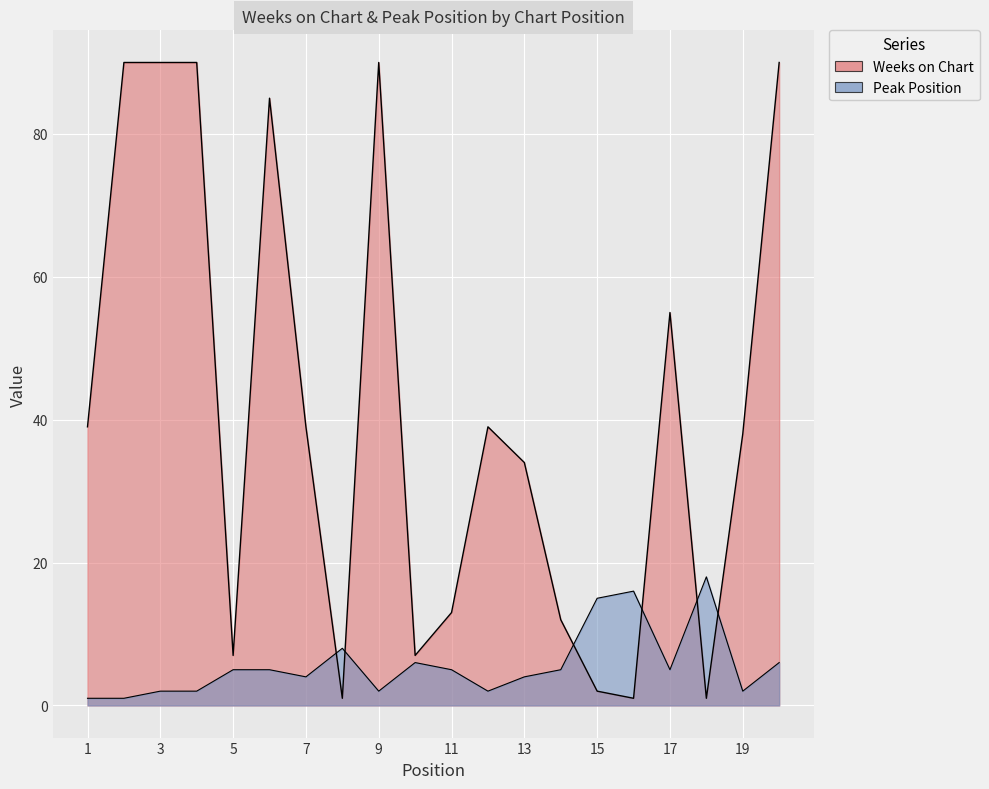

Reading right to left, extract all data points from this chart.

Weeks on Chart: 90	38	1	55	1	2	12	34	39	13	7	90	1	39	85	7	90	90	90	39
Peak Position: 6	2	18	5	16	15	5	4	2	5	6	2	8	4	5	5	2	2	1	1